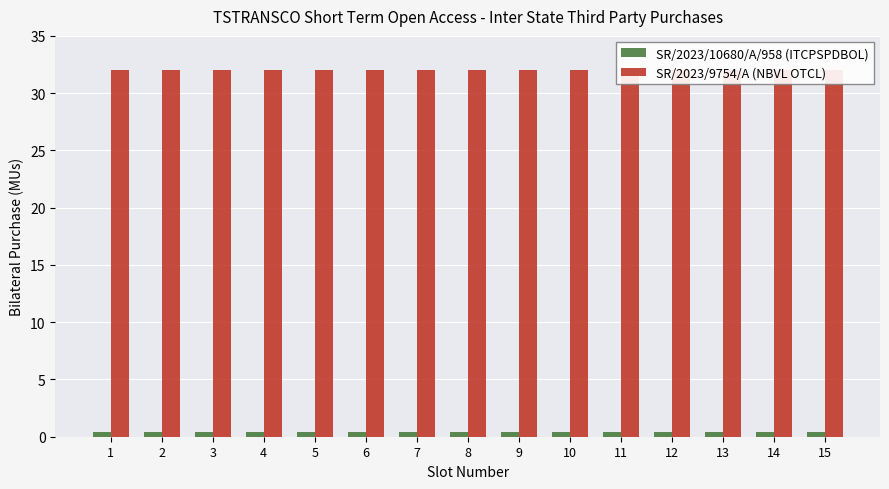

At 6, list the series in order from largest to smallest.

SR/2023/9754/A (NBVL OTCL), SR/2023/10680/A/958 (ITCPSPDBOL)